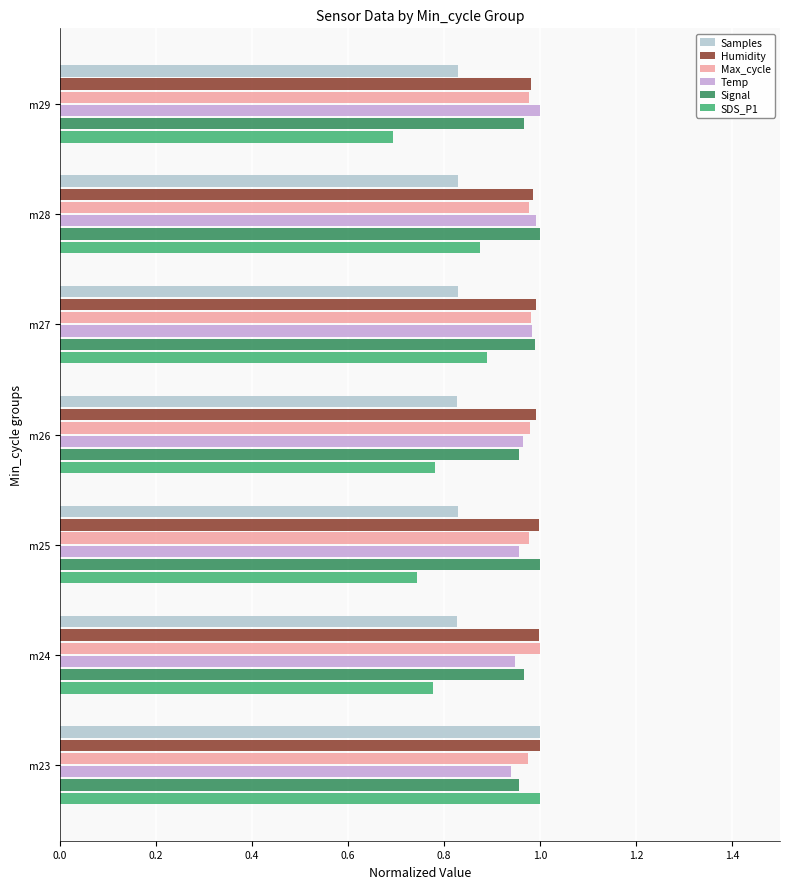

Which series has the widest spread of values?

SDS_P1